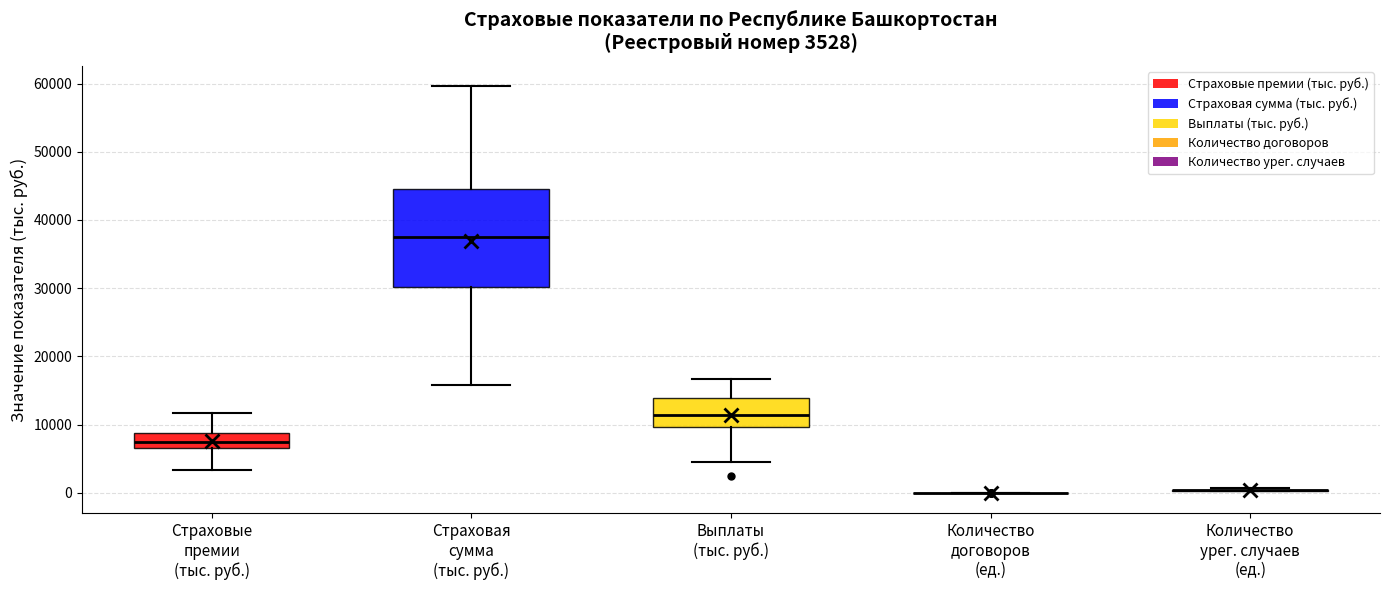

Which box is the tallest, from its lower edge to its upper edge?

Страховая сумма (тыс. руб.)